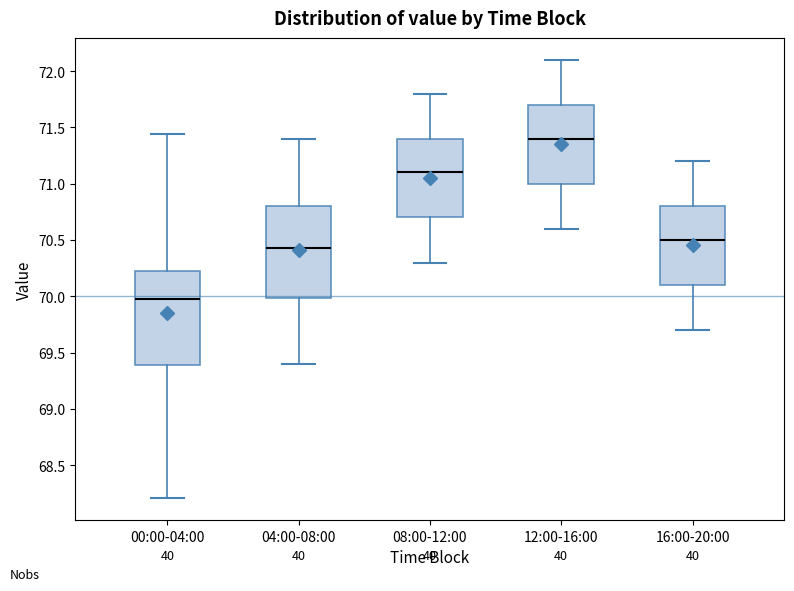

Which box has the lowest median line?

00:00-04:00